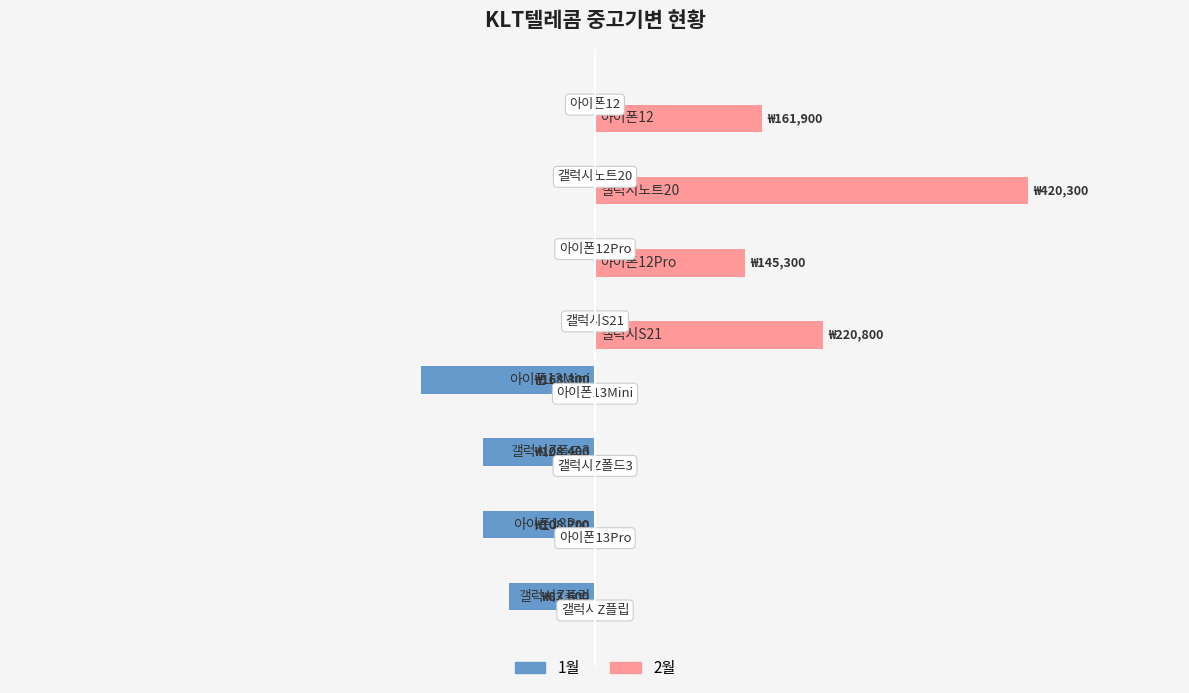

What are all the series names shown in the legend?

1월, 2월